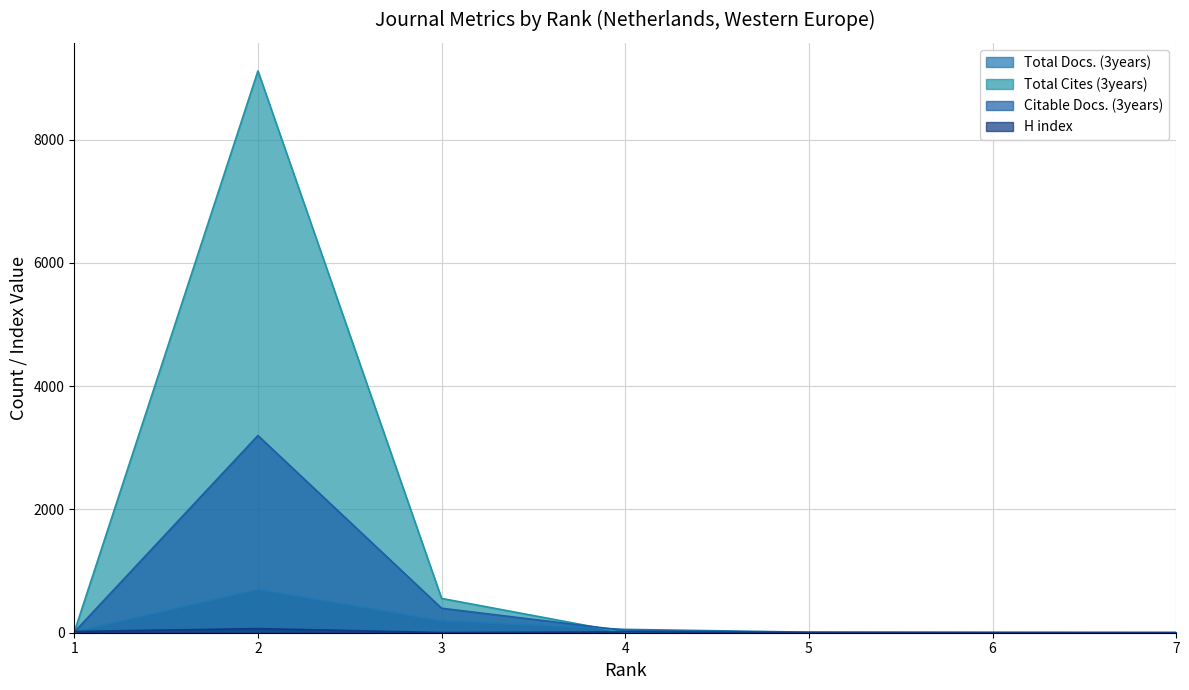

Which has a higher value, 3 or 1?

3